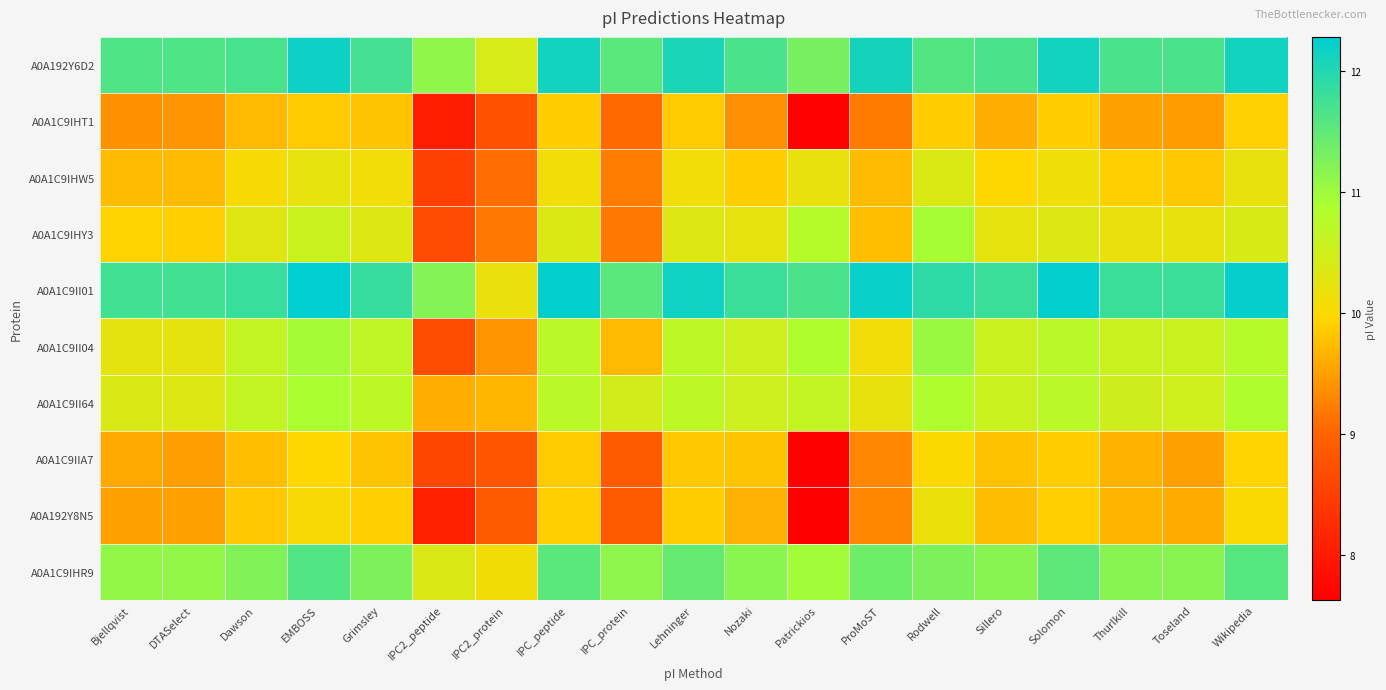

Which series changed the most between Patrickios and Toseland?

A0A192Y8N5